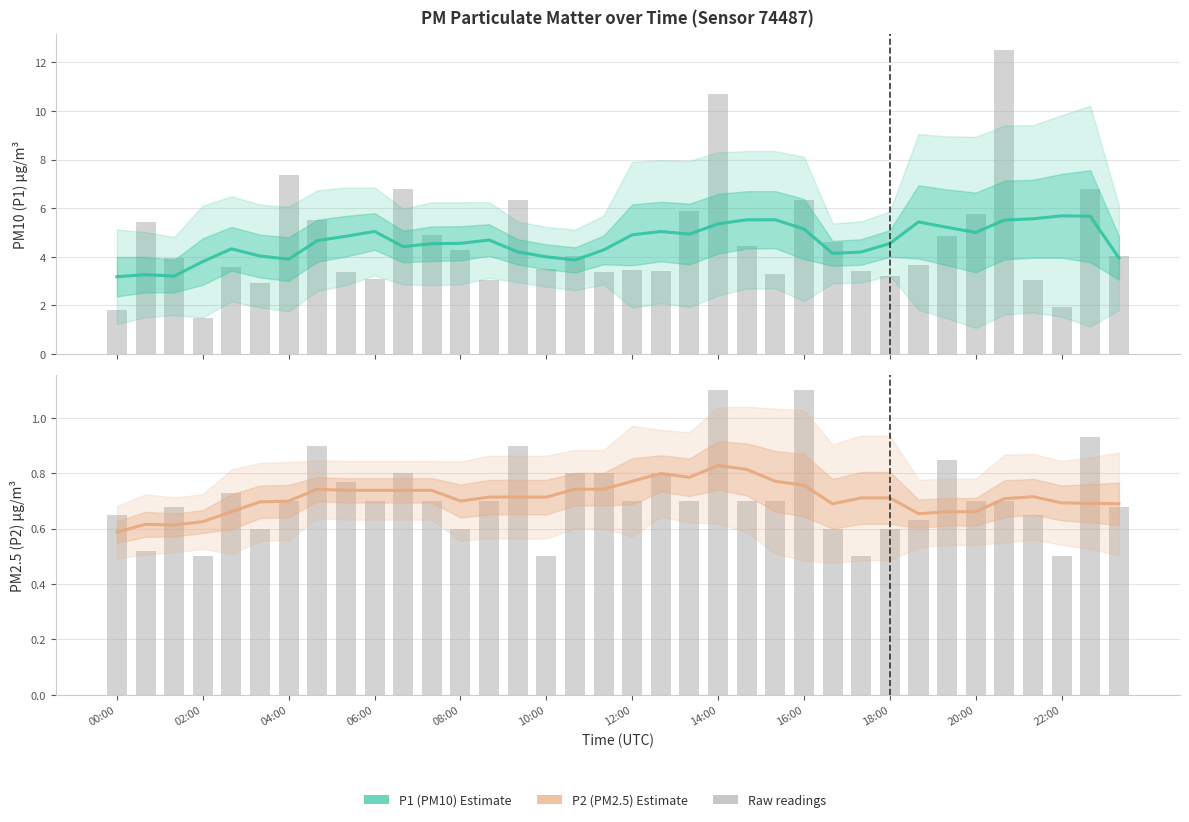

At how many categories does at least one series exceed 0?

36